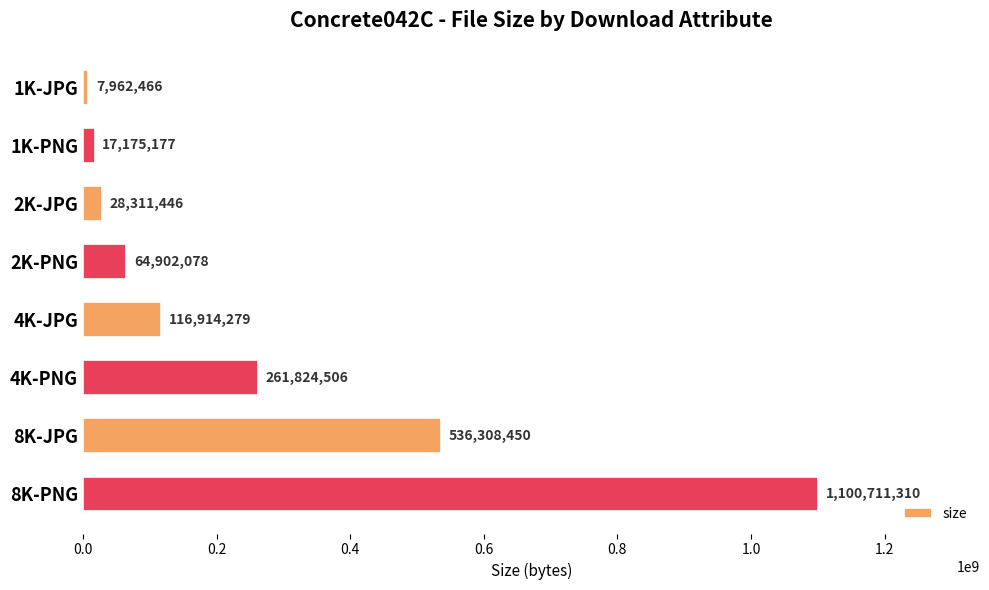

Read the value at 8K-PNG.

1100711310